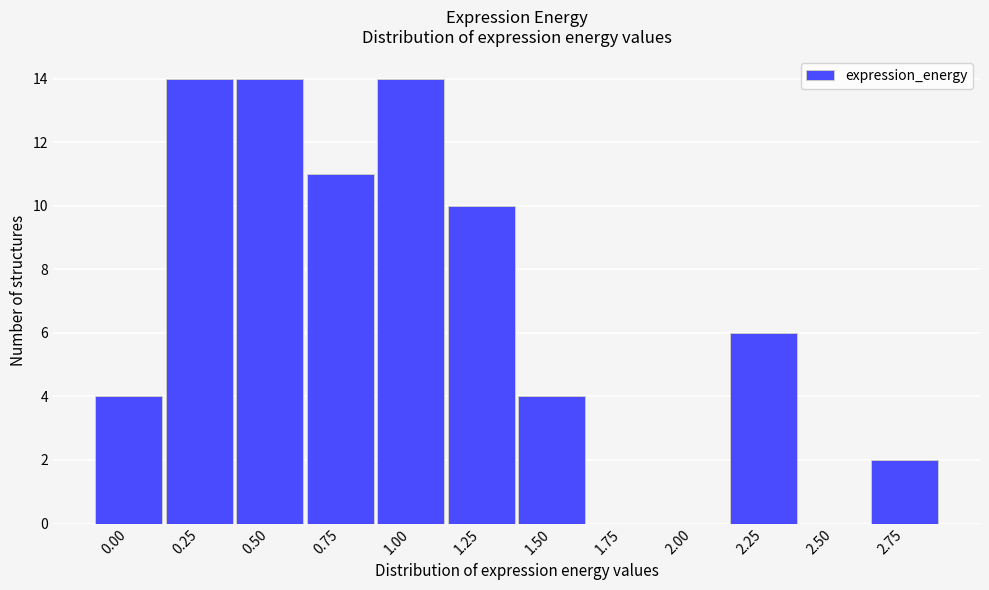

Reading left to right, extract all data points from this chart.

0.00=4	0.25=14	0.50=14	0.75=11	1.00=14	1.25=10	1.50=4	1.75=0	2.00=0	2.25=6	2.50=0	2.75=2